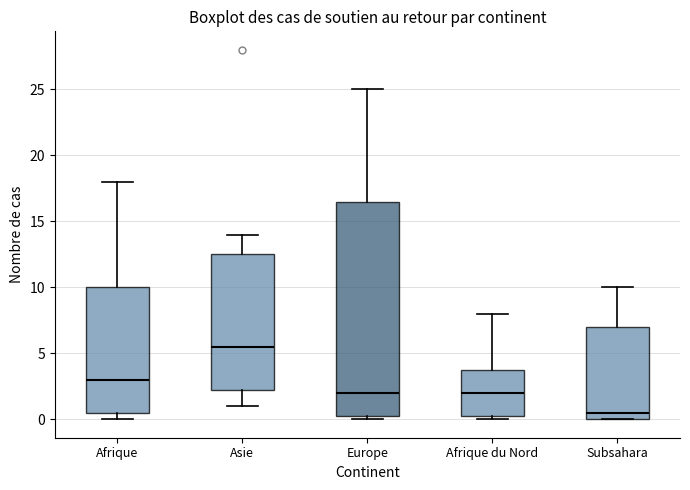

Where is the lower edge of the box for Europe on the y-axis? The values are not printed on the chart, so give them approximately, as read against the axis.

0.5